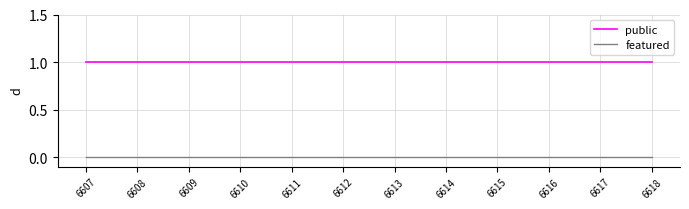

Reading left to right, transcribe all the data shown in this chart.

public: 1	1	1	1	1	1	1	1	1	1	1	1
featured: 0	0	0	0	0	0	0	0	0	0	0	0